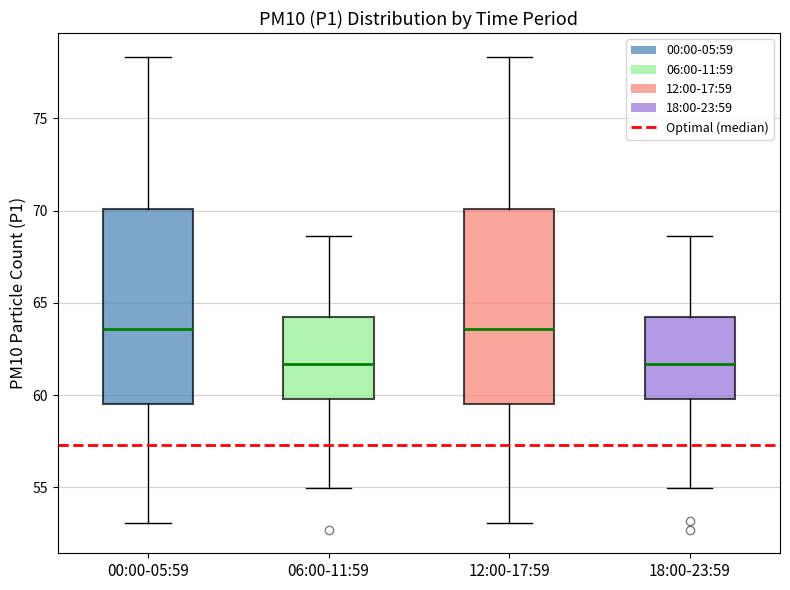

Reading left to right, transcribe this box plot: for each box, give where its median line is, the range the box spans, and where its two whiskers end, as read against the y-axis. The values are not printed on the chart, so give them approximately, as read against the axis.

00:00-05:59: median 63.5, box 59.5 to 70.0, whiskers 53.0 to 78.5
06:00-11:59: median 61.5, box 60.0 to 64.0, whiskers 55.0 to 68.5
12:00-17:59: median 63.5, box 59.5 to 70.0, whiskers 53.0 to 78.5
18:00-23:59: median 61.5, box 60.0 to 64.0, whiskers 55.0 to 68.5